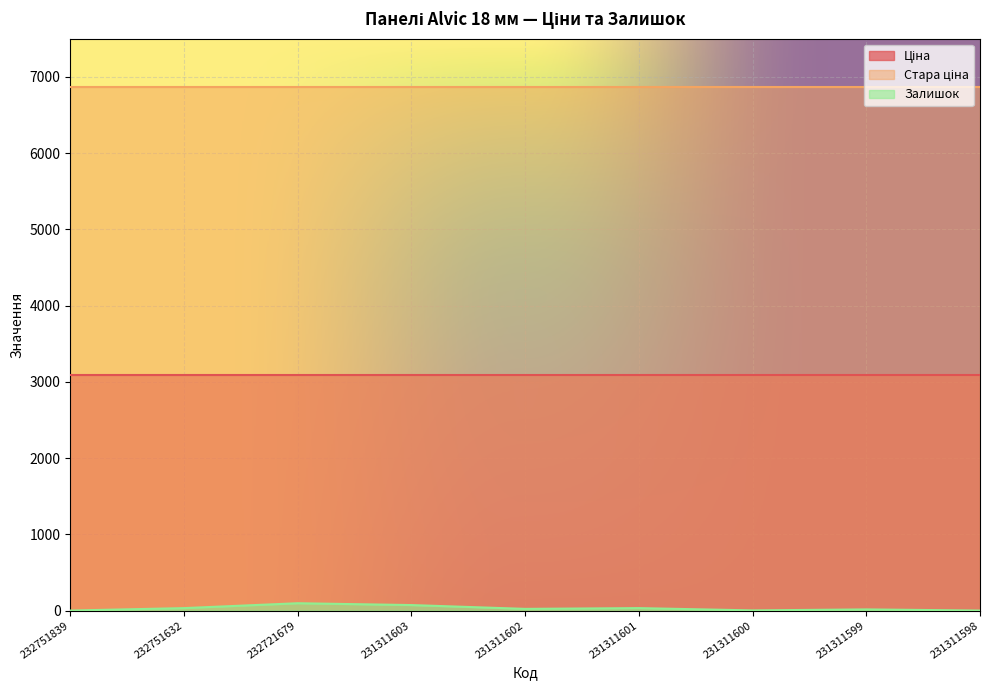

What is the average value of the Ціна series?

3091.2